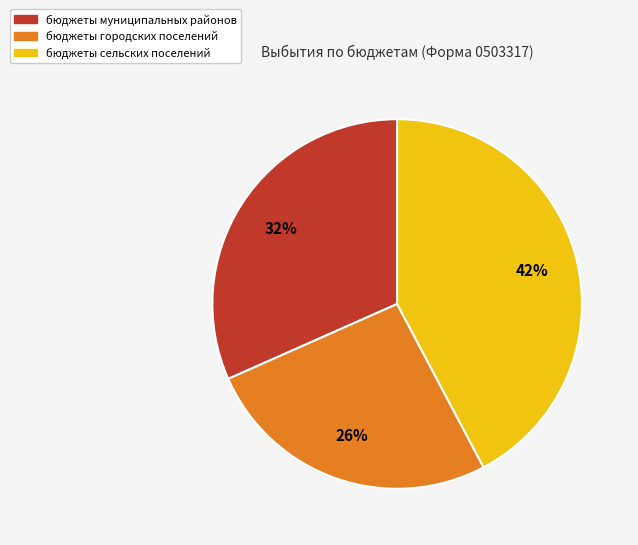

Is there any slice that represents more than half of the pie?

No